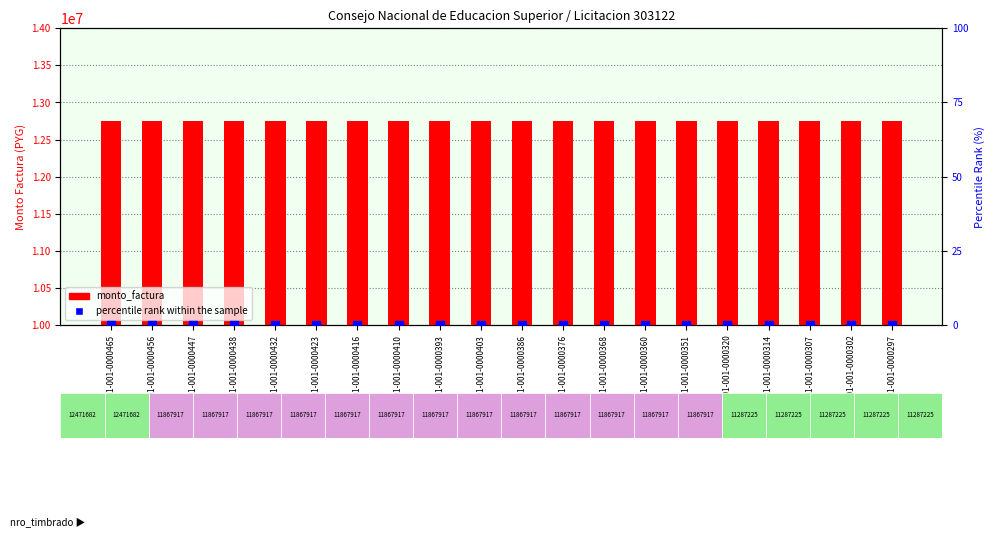

Which series has the largest total across all categories?

monto_factura